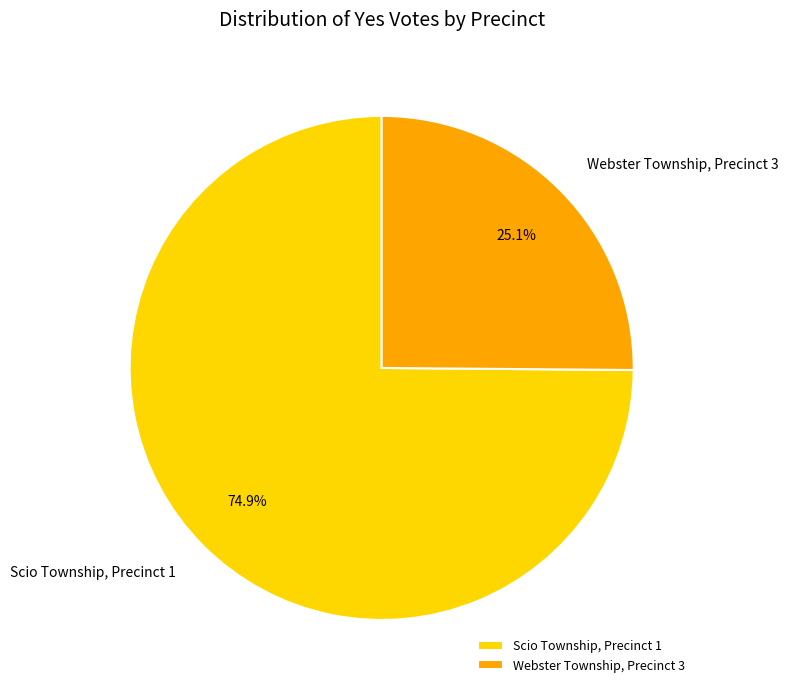

Which category has the biggest portion of the pie?

Scio Township, Precinct 1